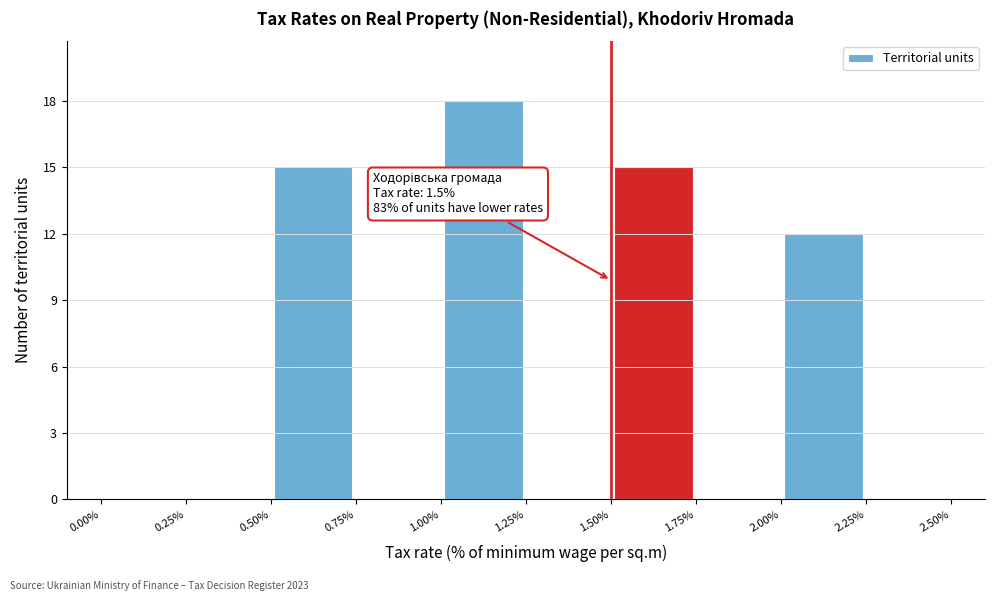

Which range on the x-axis has the tallest bar?

1.00% to 1.25%